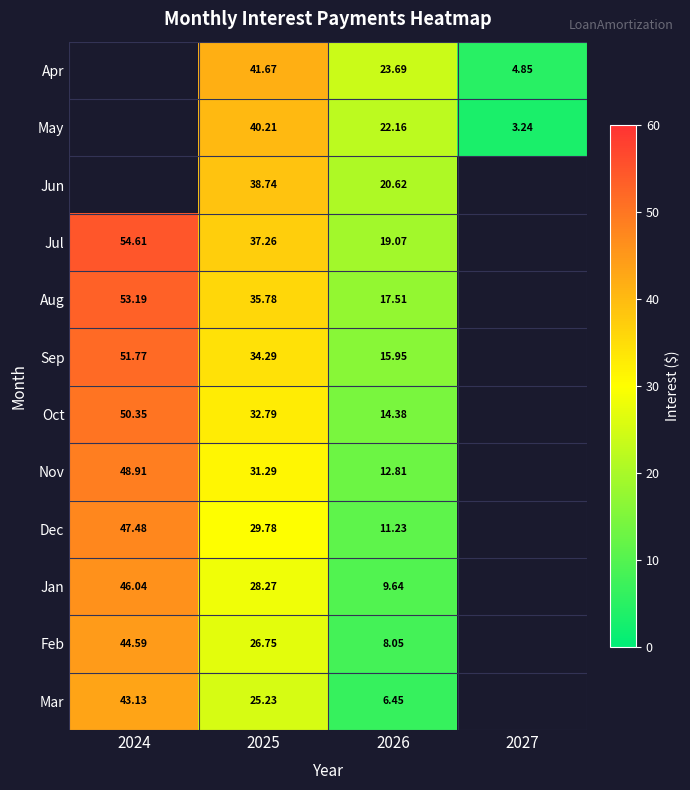

Rank the series at 2026 from lowest to highest value.

Mar, Feb, Jan, Dec, Nov, Oct, Sep, Aug, Jul, Jun, May, Apr